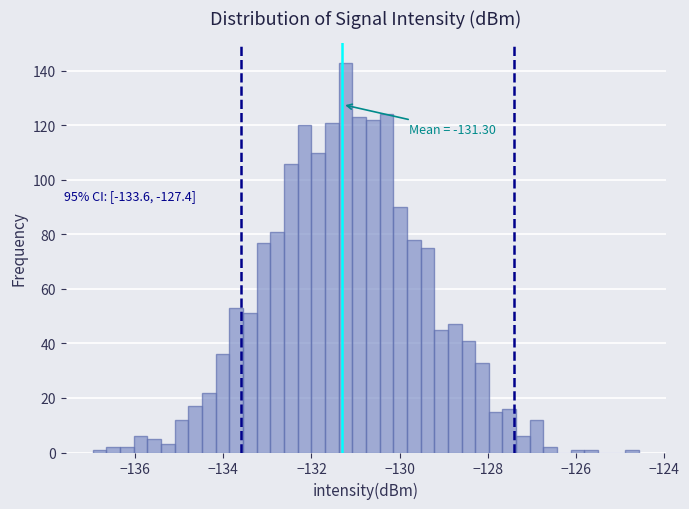

Read against the x-axis, roughly where is the centre of the tallest bar?

-131.2